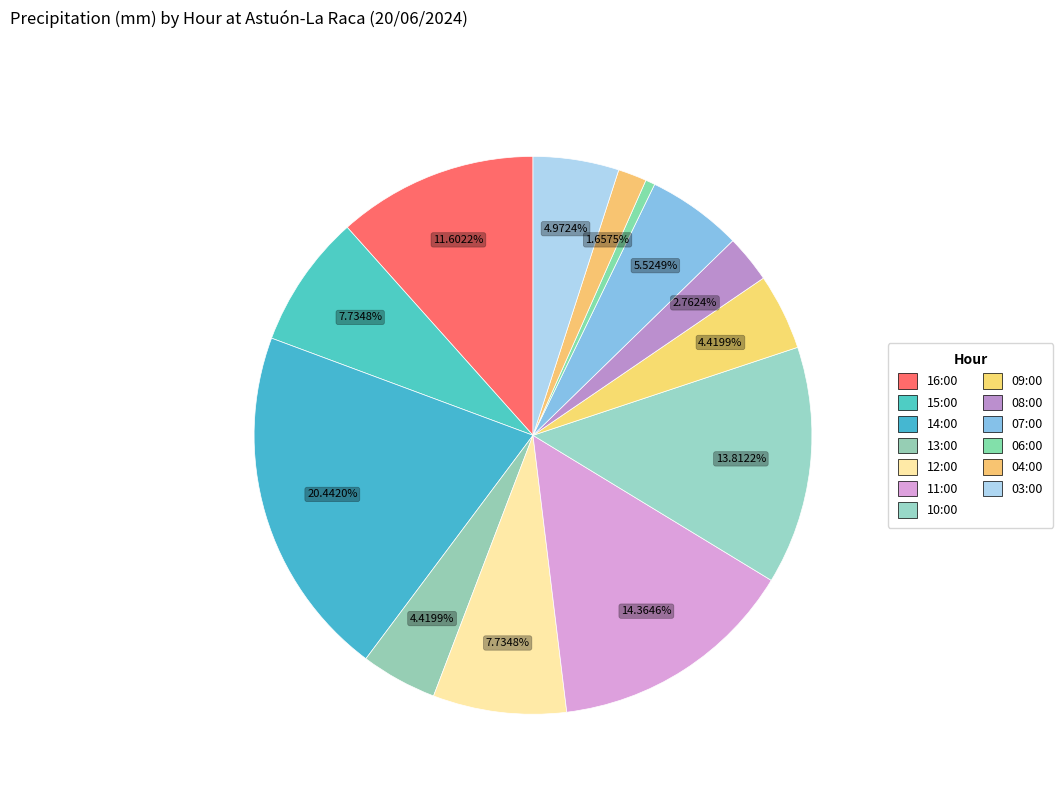

What percentage is NOT represented by 09:00?

95.6%